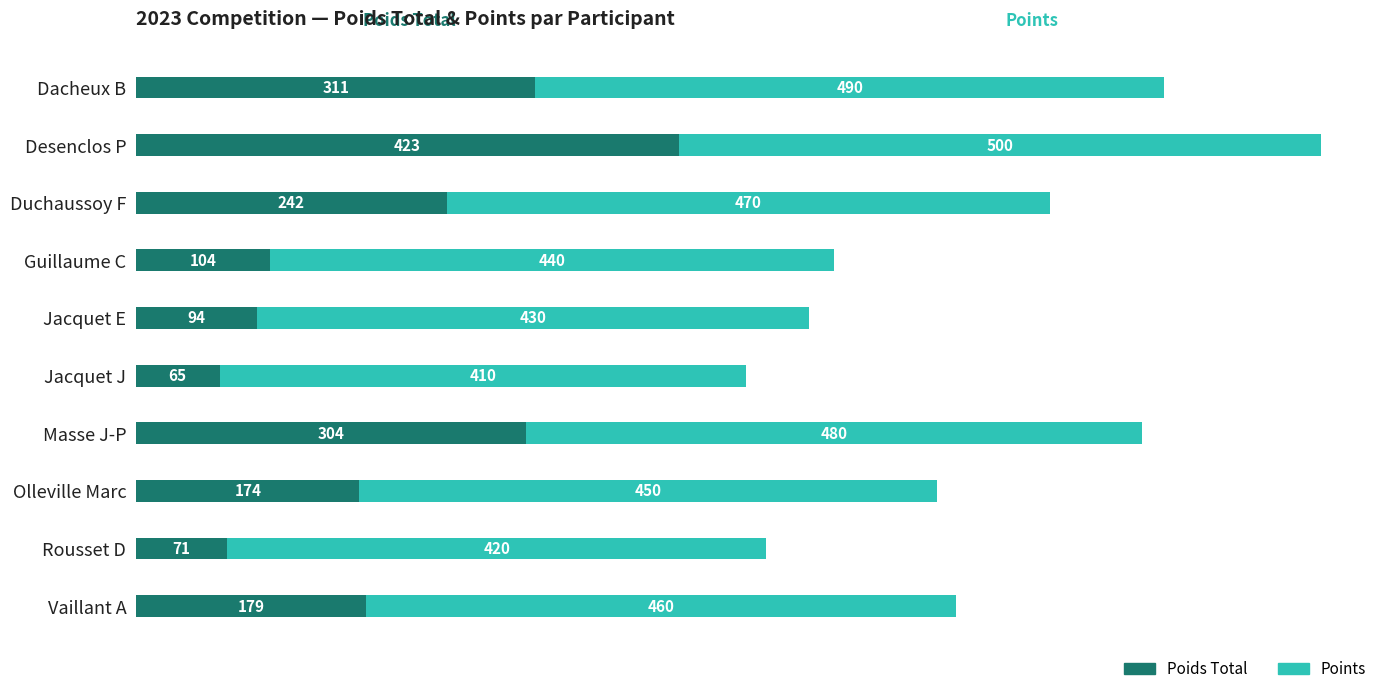

At which category is the sum across all series the highest?

Desenclos P